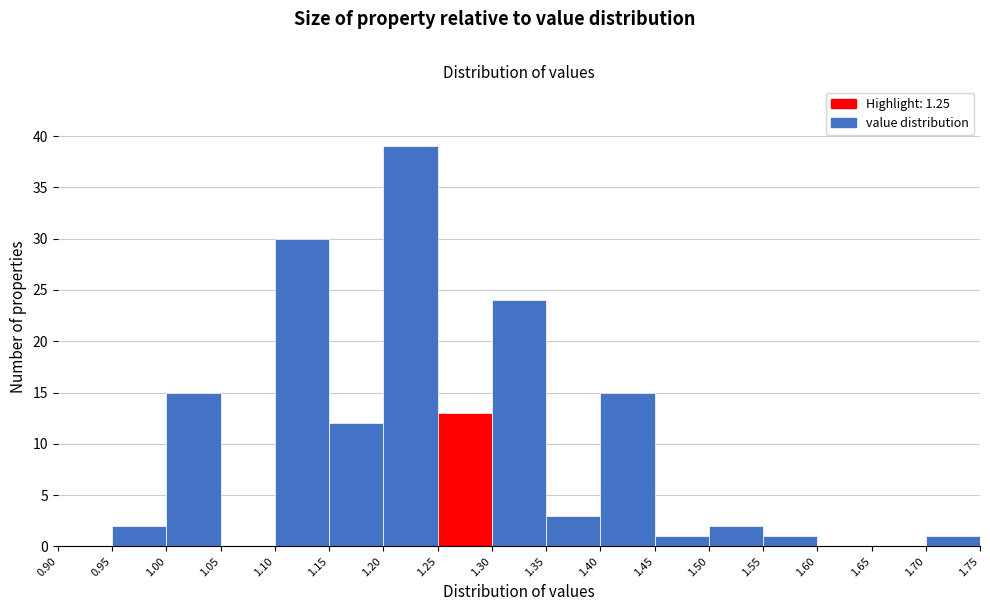

Which range on the x-axis has the tallest bar?

1.20 to 1.25